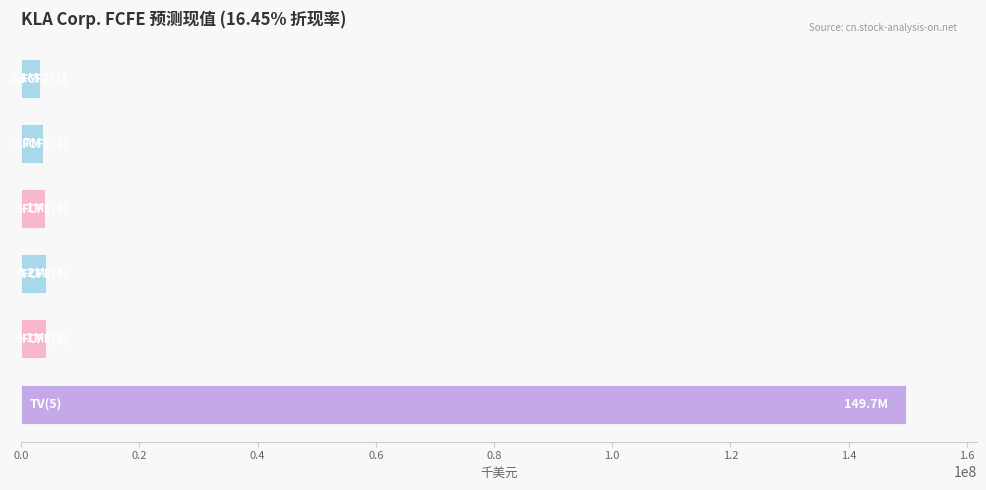

What is the difference between the maximum and minimum values?

146535972